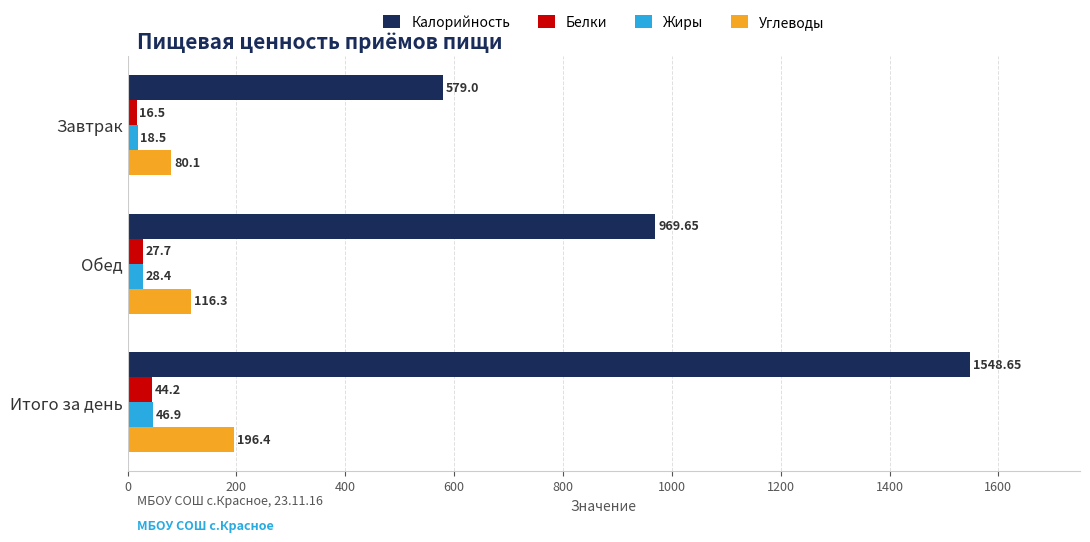

What is the spread (max minus min) of values at Завтрак?

562.5